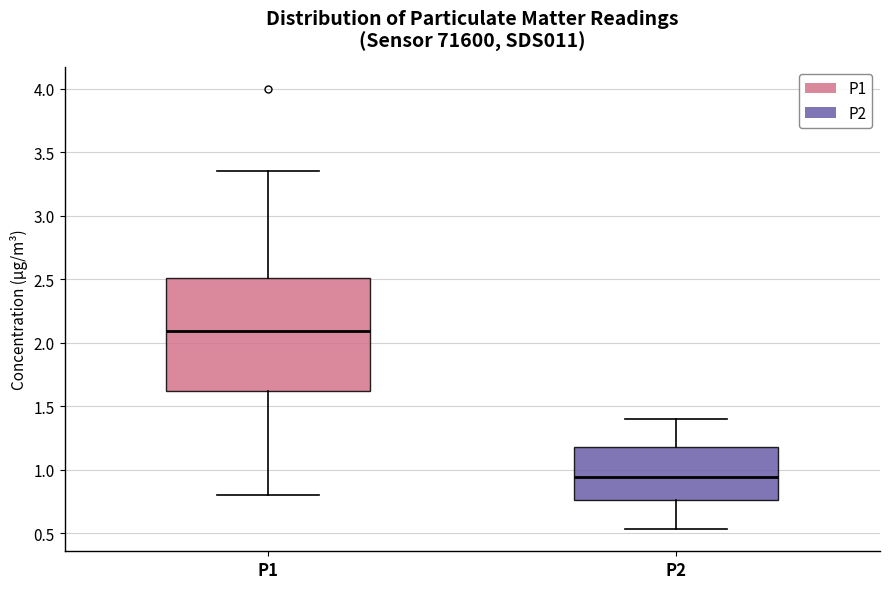

Reading left to right, transcribe this box plot: for each box, give where its median line is, the range the box spans, and where its two whiskers end, as read against the y-axis. The values are not printed on the chart, so give them approximately, as read against the axis.

P1: median 2.10, box 1.60 to 2.50, whiskers 0.80 to 3.35
P2: median 0.95, box 0.75 to 1.20, whiskers 0.55 to 1.40